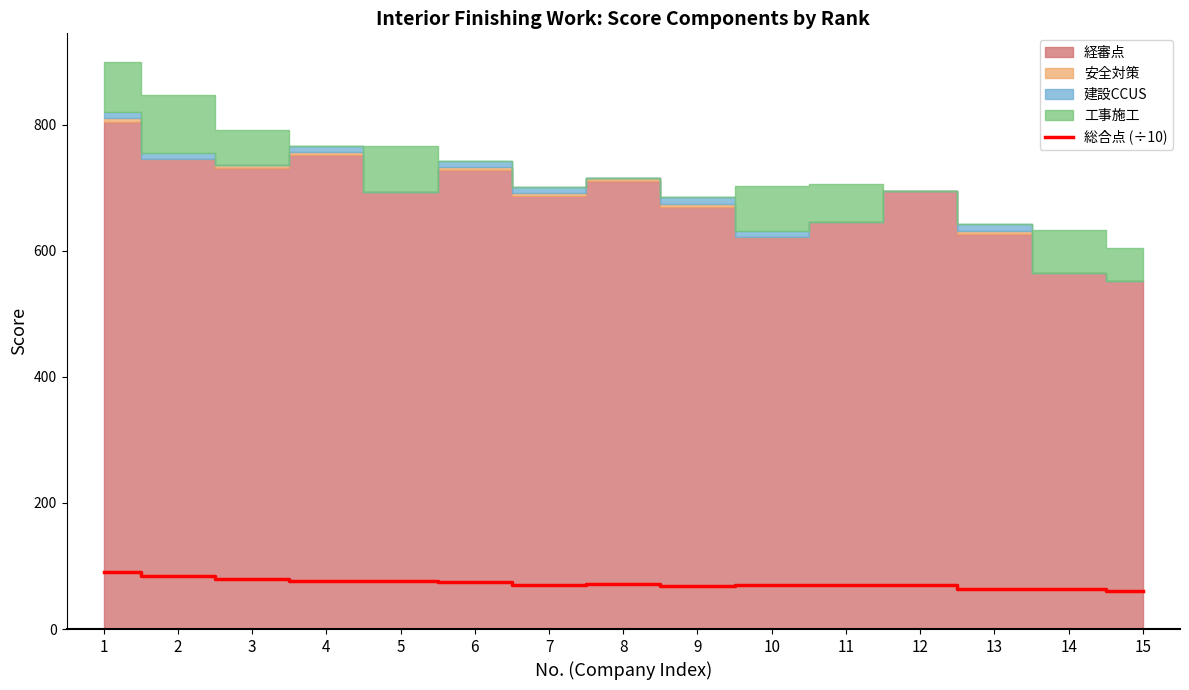

Between 14 and 10, which is larger?

10